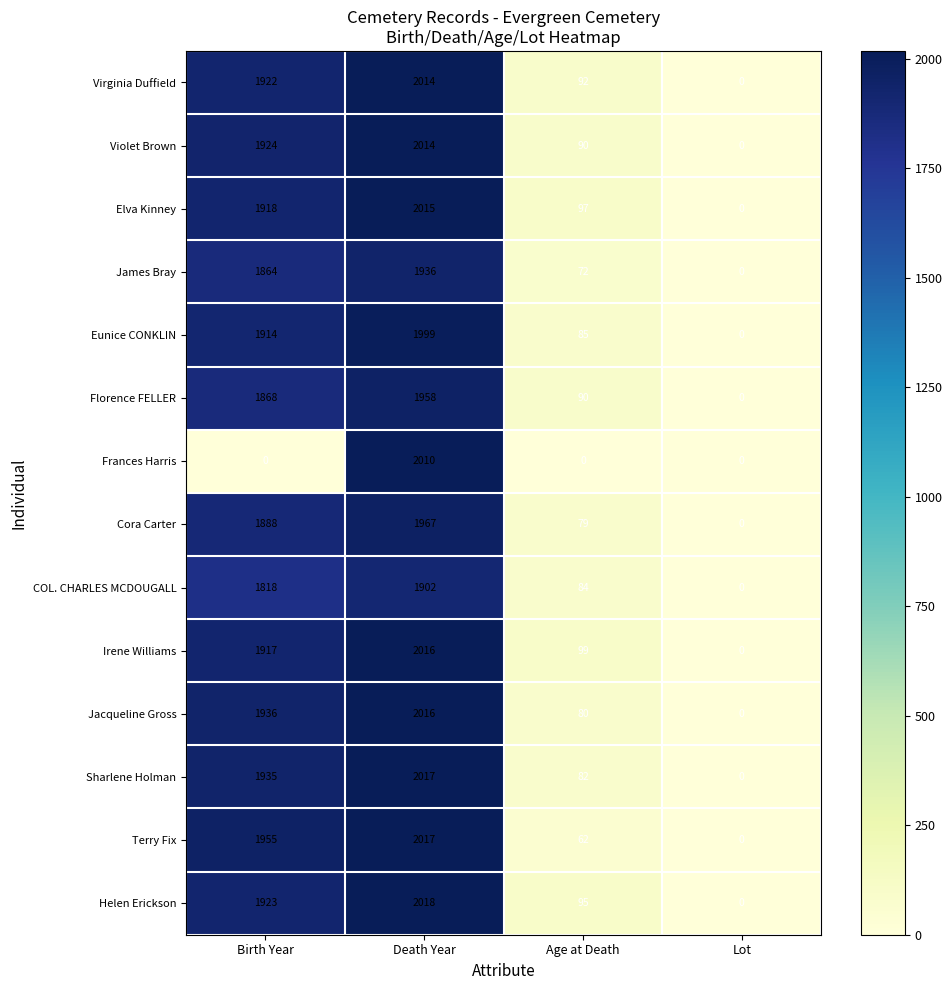

Rank the categories by Terry Fix value from highest to lowest.

Death Year, Birth Year, Age at Death, Lot